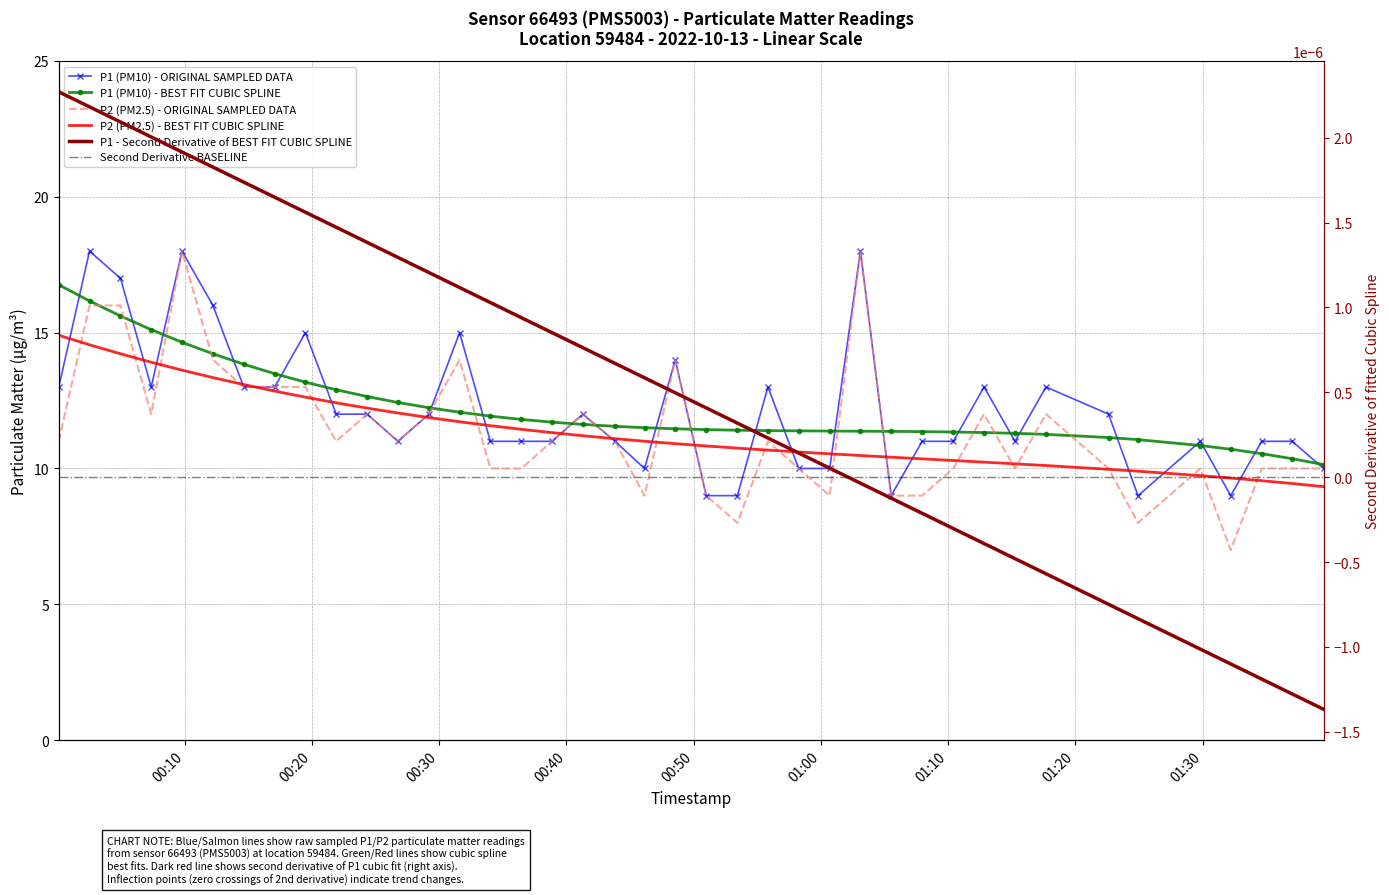

What is the lowest value of the P2 (PM2.5) series?

7